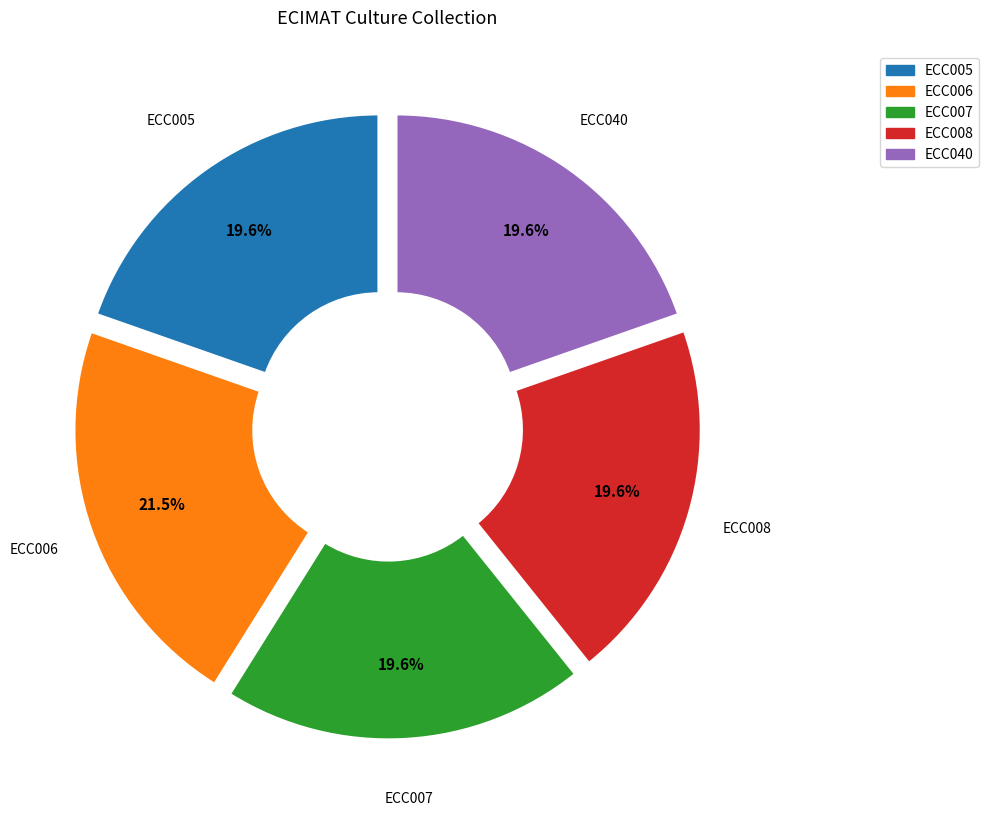

Is the sum of ECC007 and ECC006 greater than half?

No